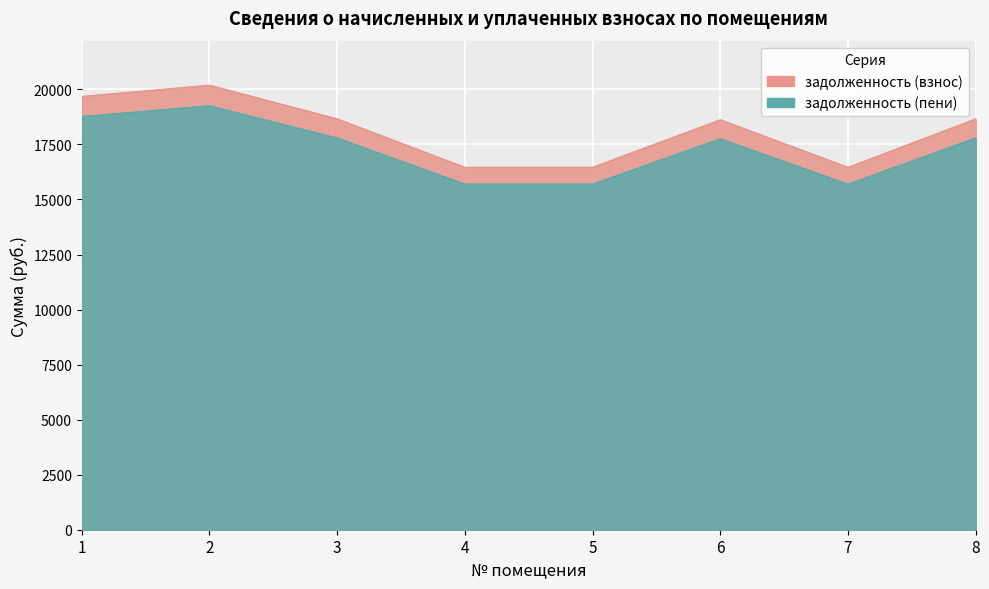

In задолженность (пени), how many points are higher than both neighbors (excluding endpoints)?

2